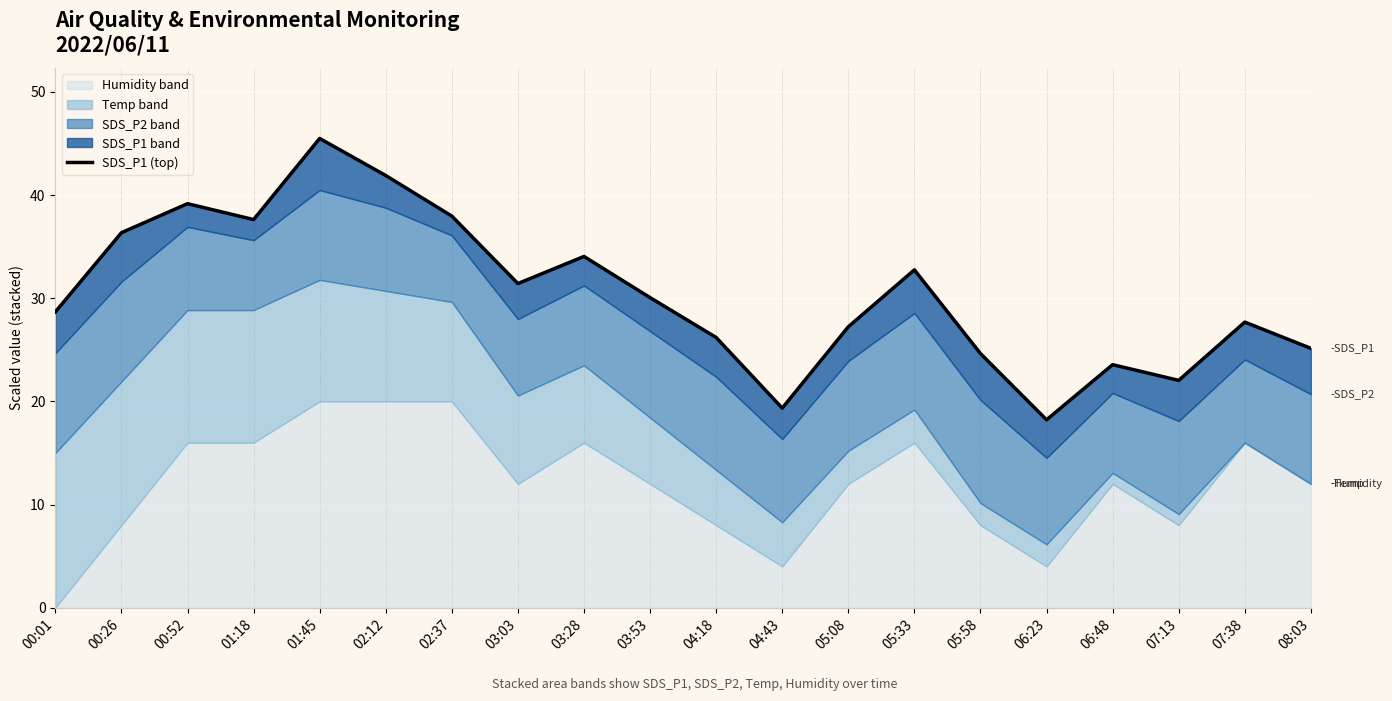

What is the smallest value displayed?

18.2